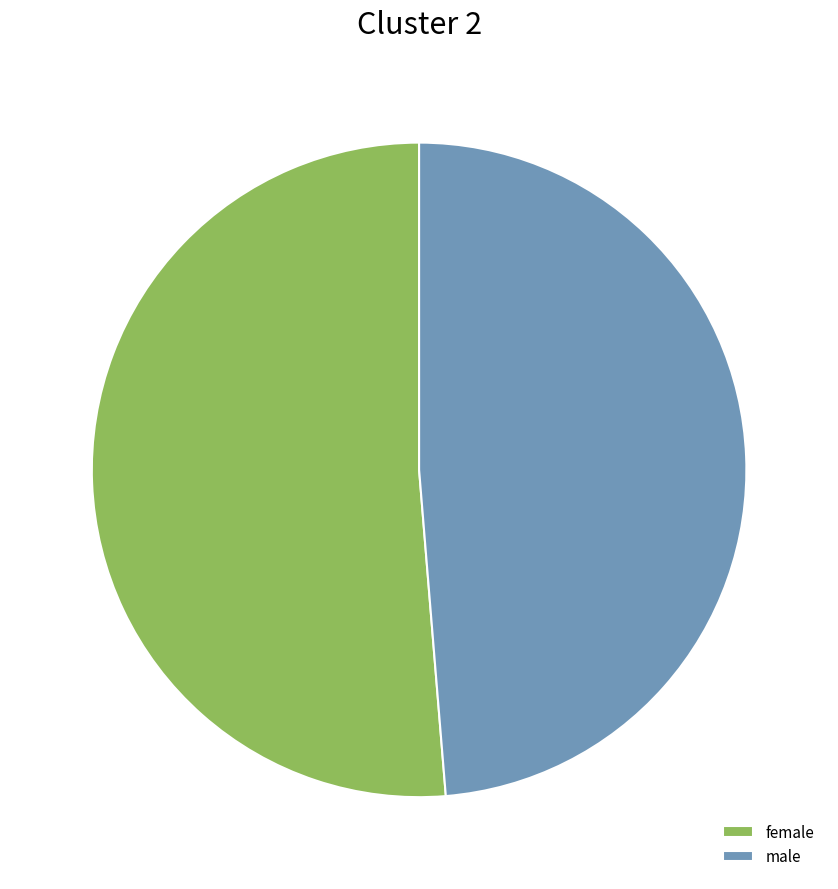

What is the largest slice in the pie chart?

female